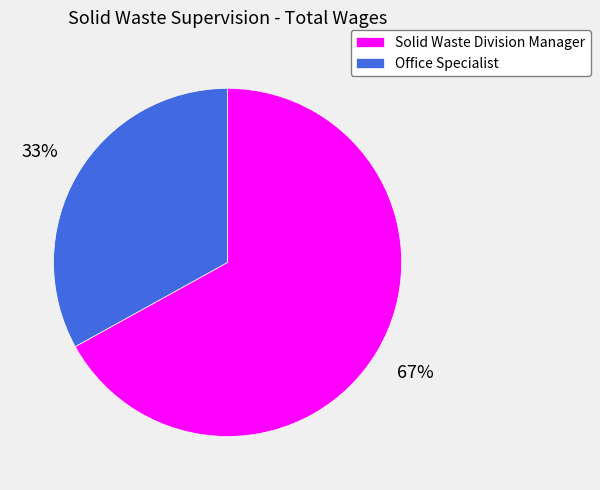

Is it true that Solid Waste Division Manager is 77% of the pie?

False